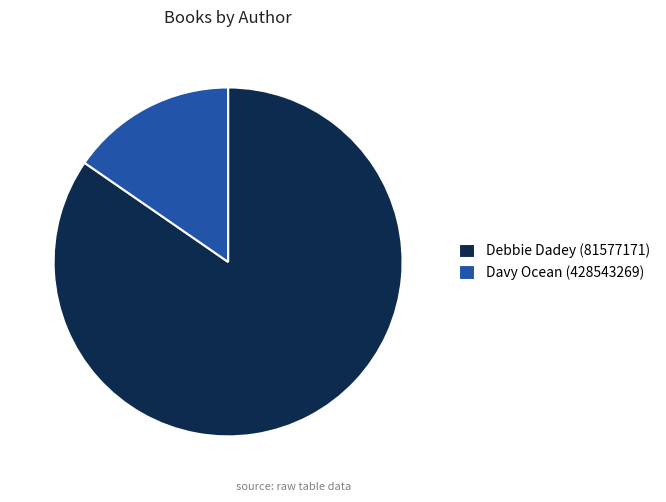

Which category has the smallest portion of the pie?

Davy Ocean (428543269)